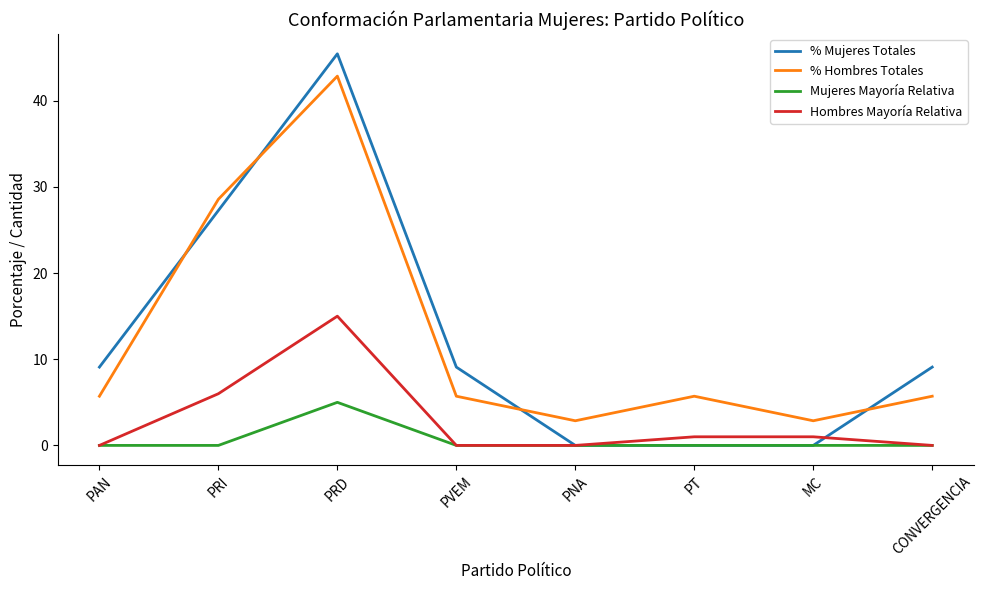

Rank the series by their maximum value, from highest to lowest.

% Mujeres Totales, % Hombres Totales, Hombres Mayoría Relativa, Mujeres Mayoría Relativa